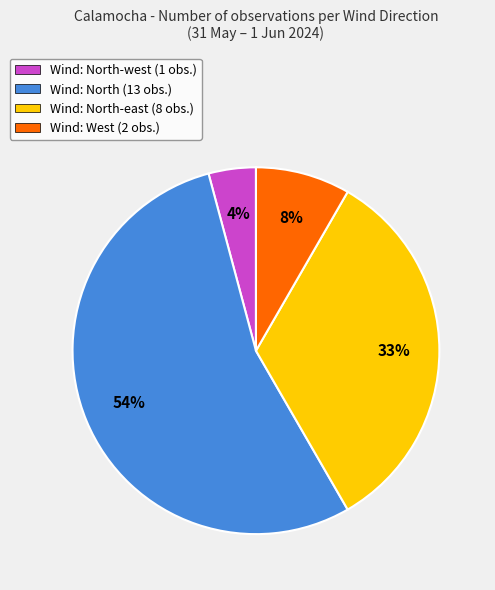

Count the number of slices in the pie.

4